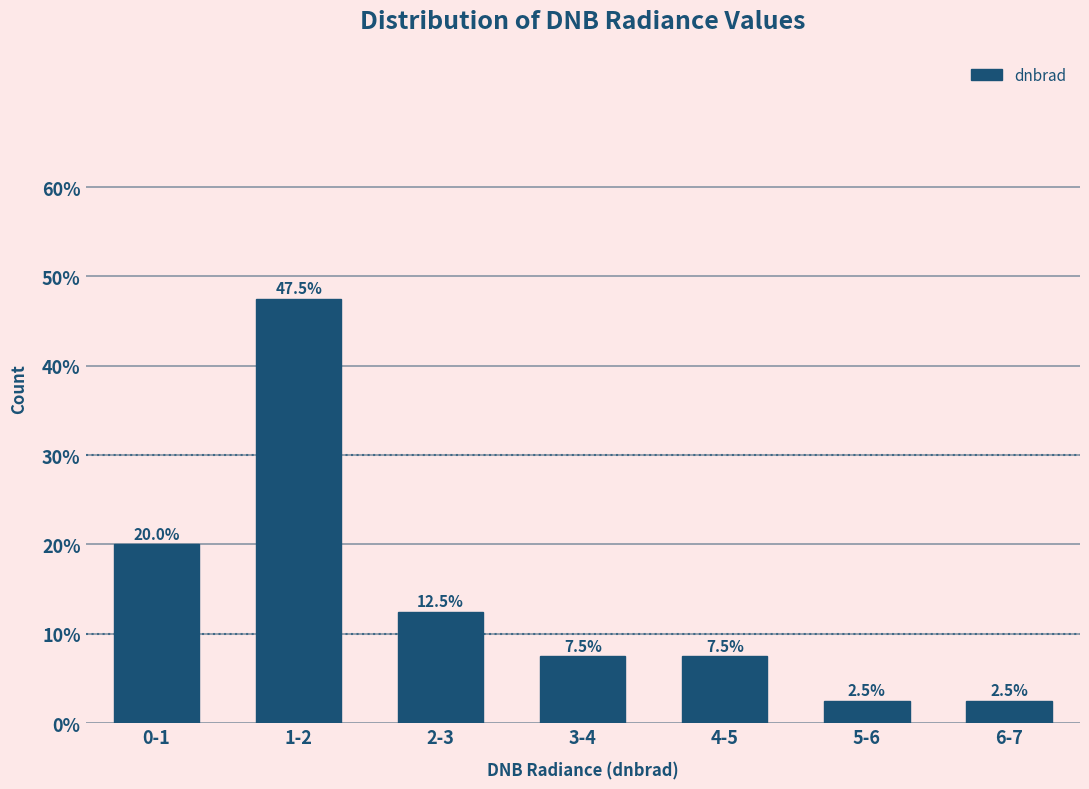

Reading left to right, what are all the values shown in this chart?

0-1=20.0	1-2=47.5	2-3=12.5	3-4=7.5	4-5=7.5	5-6=2.5	6-7=2.5